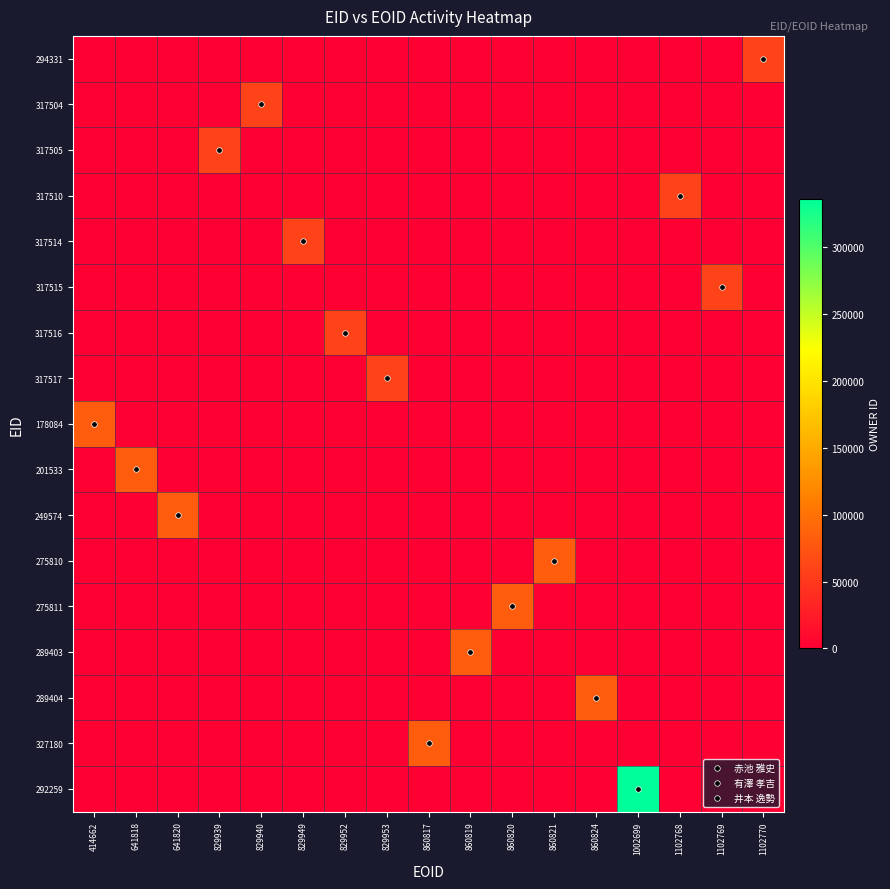

Reading left to right, list all the values displayed in this chart.

294331: 414662=0	641818=0	641820=0	829939=0	829940=0	829949=0	829952=0	829953=0	860817=0	860819=0	860820=0	860821=0	860824=0	1002699=0	1102768=0	1102769=0	1102770=60267
317504: 414662=0	641818=0	641820=0	829939=0	829940=60267	829949=0	829952=0	829953=0	860817=0	860819=0	860820=0	860821=0	860824=0	1002699=0	1102768=0	1102769=0	1102770=0
317505: 414662=0	641818=0	641820=0	829939=60267	829940=0	829949=0	829952=0	829953=0	860817=0	860819=0	860820=0	860821=0	860824=0	1002699=0	1102768=0	1102769=0	1102770=0
317510: 414662=0	641818=0	641820=0	829939=0	829940=0	829949=0	829952=0	829953=0	860817=0	860819=0	860820=0	860821=0	860824=0	1002699=0	1102768=60267	1102769=0	1102770=0
317514: 414662=0	641818=0	641820=0	829939=0	829940=0	829949=60267	829952=0	829953=0	860817=0	860819=0	860820=0	860821=0	860824=0	1002699=0	1102768=0	1102769=0	1102770=0
317515: 414662=0	641818=0	641820=0	829939=0	829940=0	829949=0	829952=0	829953=0	860817=0	860819=0	860820=0	860821=0	860824=0	1002699=0	1102768=0	1102769=60267	1102770=0
317516: 414662=0	641818=0	641820=0	829939=0	829940=0	829949=0	829952=60267	829953=0	860817=0	860819=0	860820=0	860821=0	860824=0	1002699=0	1102768=0	1102769=0	1102770=0
317517: 414662=0	641818=0	641820=0	829939=0	829940=0	829949=0	829952=0	829953=60267	860817=0	860819=0	860820=0	860821=0	860824=0	1002699=0	1102768=0	1102769=0	1102770=0
178084: 414662=82606	641818=0	641820=0	829939=0	829940=0	829949=0	829952=0	829953=0	860817=0	860819=0	860820=0	860821=0	860824=0	1002699=0	1102768=0	1102769=0	1102770=0
201533: 414662=0	641818=82606	641820=0	829939=0	829940=0	829949=0	829952=0	829953=0	860817=0	860819=0	860820=0	860821=0	860824=0	1002699=0	1102768=0	1102769=0	1102770=0
249574: 414662=0	641818=0	641820=82606	829939=0	829940=0	829949=0	829952=0	829953=0	860817=0	860819=0	860820=0	860821=0	860824=0	1002699=0	1102768=0	1102769=0	1102770=0
275810: 414662=0	641818=0	641820=0	829939=0	829940=0	829949=0	829952=0	829953=0	860817=0	860819=0	860820=0	860821=82606	860824=0	1002699=0	1102768=0	1102769=0	1102770=0
275811: 414662=0	641818=0	641820=0	829939=0	829940=0	829949=0	829952=0	829953=0	860817=0	860819=0	860820=82606	860821=0	860824=0	1002699=0	1102768=0	1102769=0	1102770=0
289403: 414662=0	641818=0	641820=0	829939=0	829940=0	829949=0	829952=0	829953=0	860817=0	860819=82606	860820=0	860821=0	860824=0	1002699=0	1102768=0	1102769=0	1102770=0
289404: 414662=0	641818=0	641820=0	829939=0	829940=0	829949=0	829952=0	829953=0	860817=0	860819=0	860820=0	860821=0	860824=82606	1002699=0	1102768=0	1102769=0	1102770=0
327180: 414662=0	641818=0	641820=0	829939=0	829940=0	829949=0	829952=0	829953=0	860817=82606	860819=0	860820=0	860821=0	860824=0	1002699=0	1102768=0	1102769=0	1102770=0
292259: 414662=0	641818=0	641820=0	829939=0	829940=0	829949=0	829952=0	829953=0	860817=0	860819=0	860820=0	860821=0	860824=0	1002699=335959	1102768=0	1102769=0	1102770=0